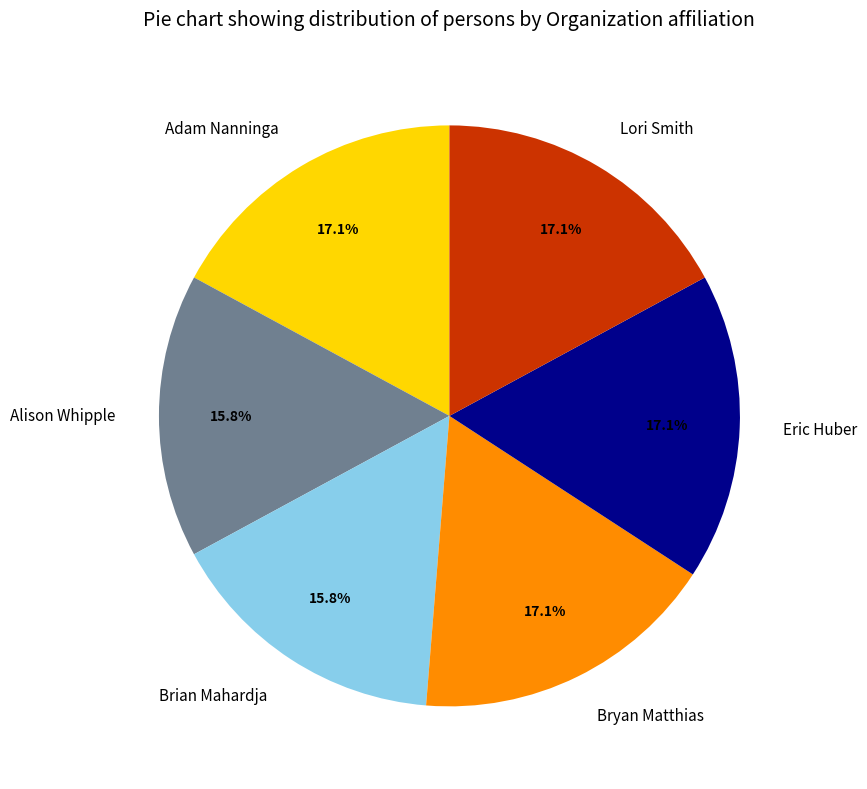

Count the number of slices in the pie.

6